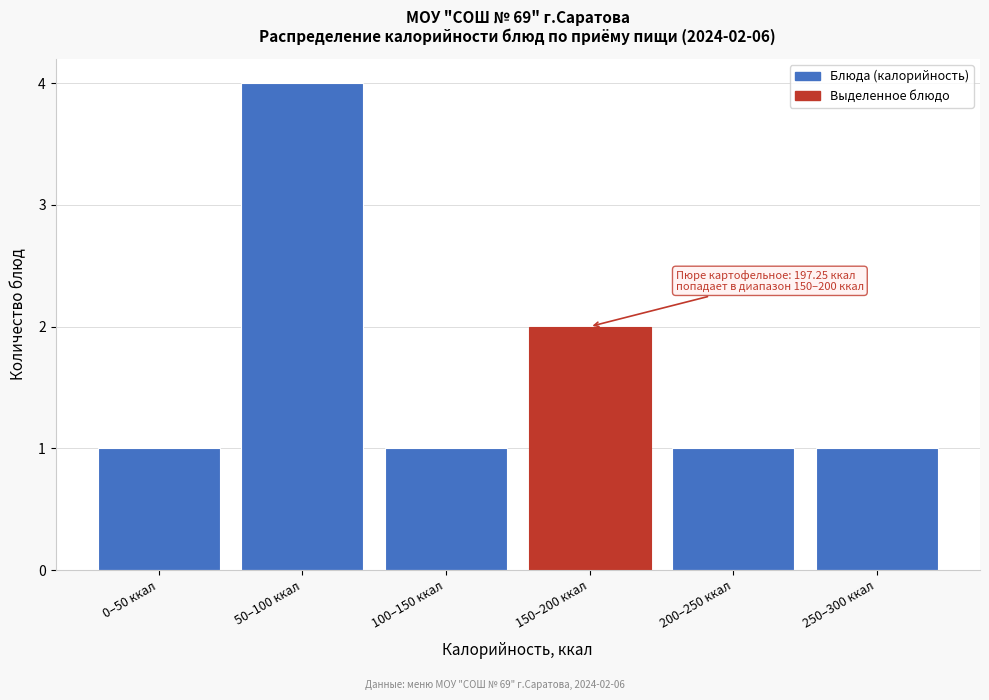

Reading left to right, list all the values displayed in this chart.

1	4	1	2	1	1